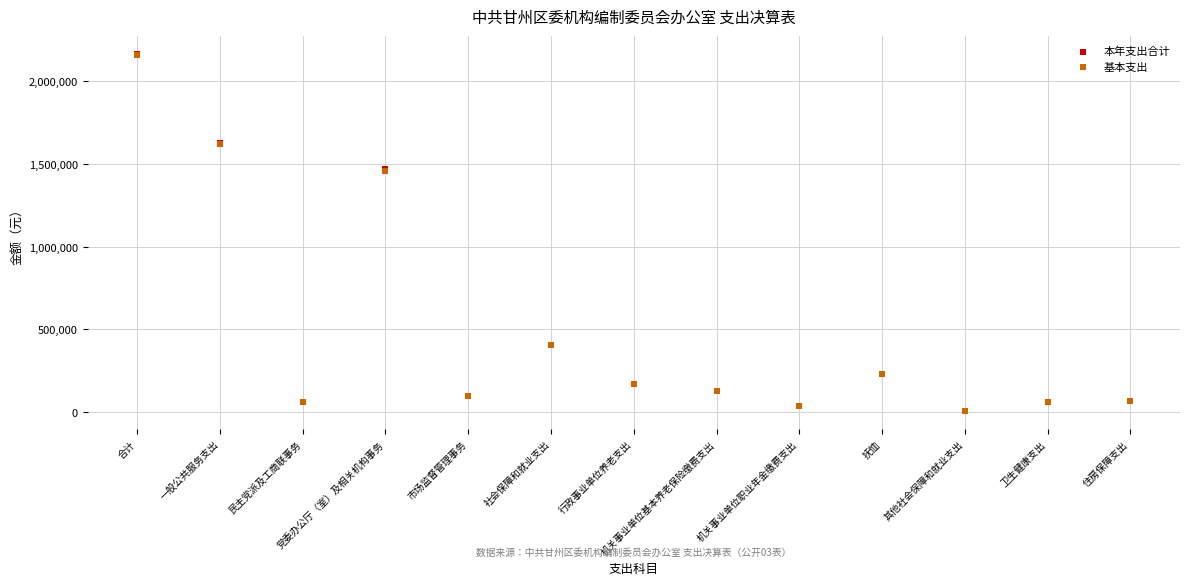

Which series has the widest spread of Y values?

本年支出合计